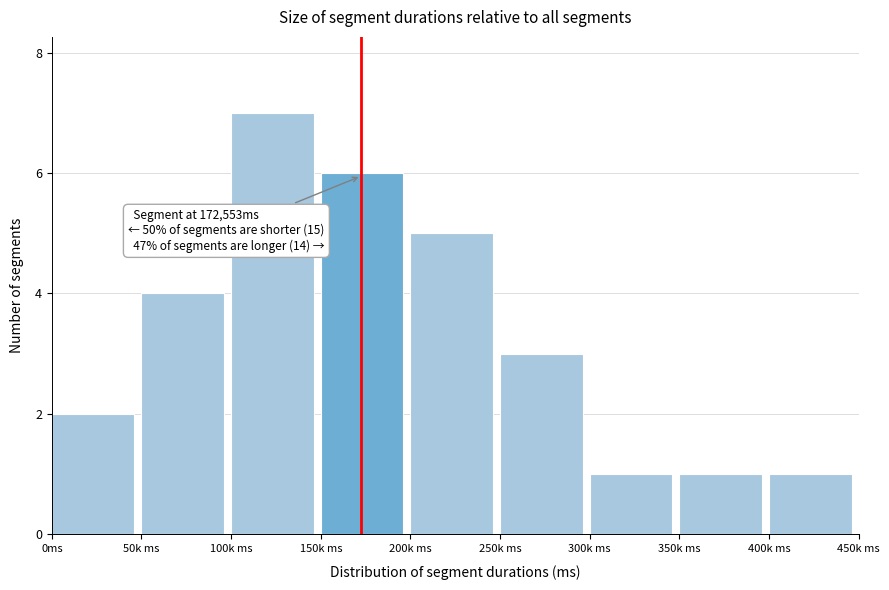

Reading right to left, transcribe all the data shown in this chart.

1	1	1	3	5	6	7	4	2